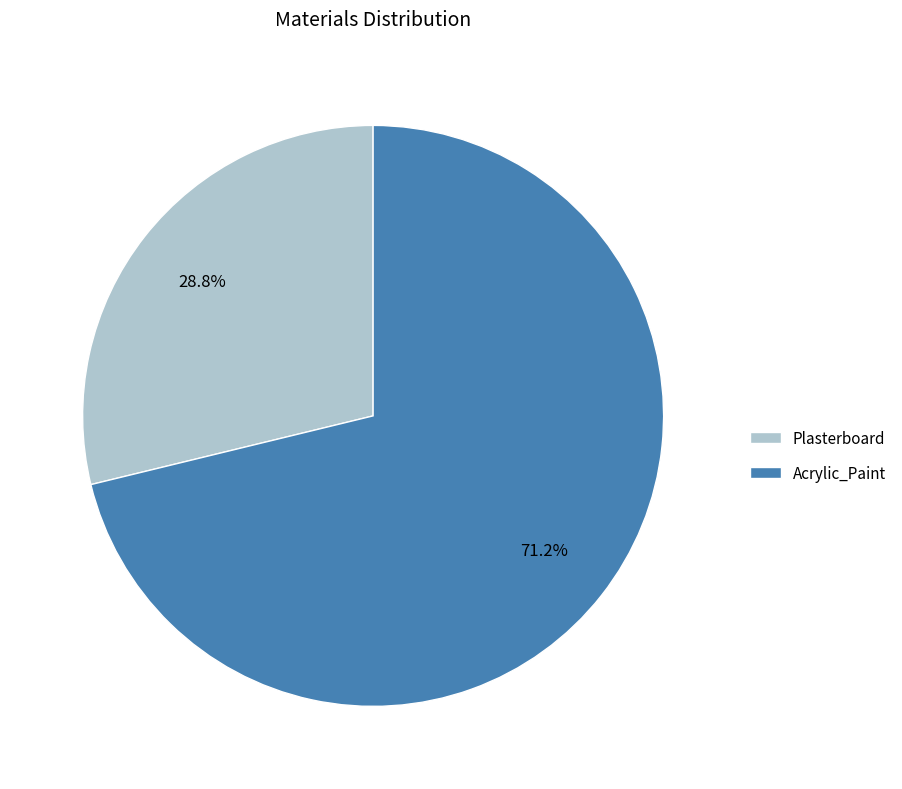

Approximately how many times larger is the value at Plasterboard compared to Acrylic_Paint?

0.4